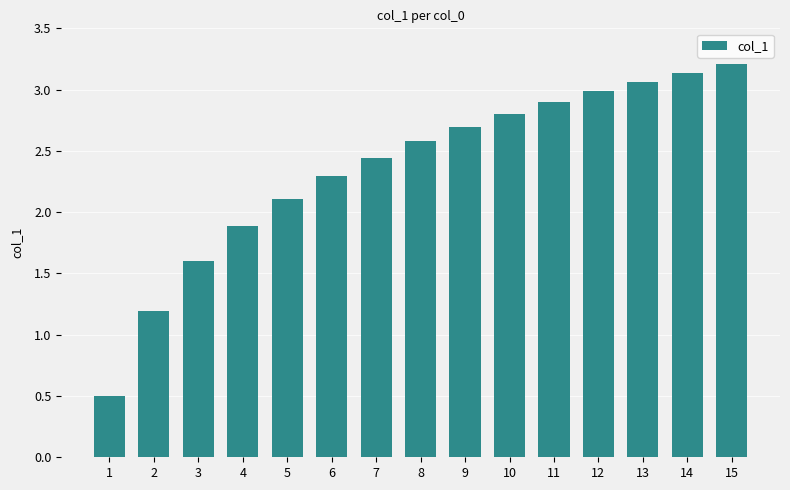

What is the value of the 4th bar from the left?

1.9